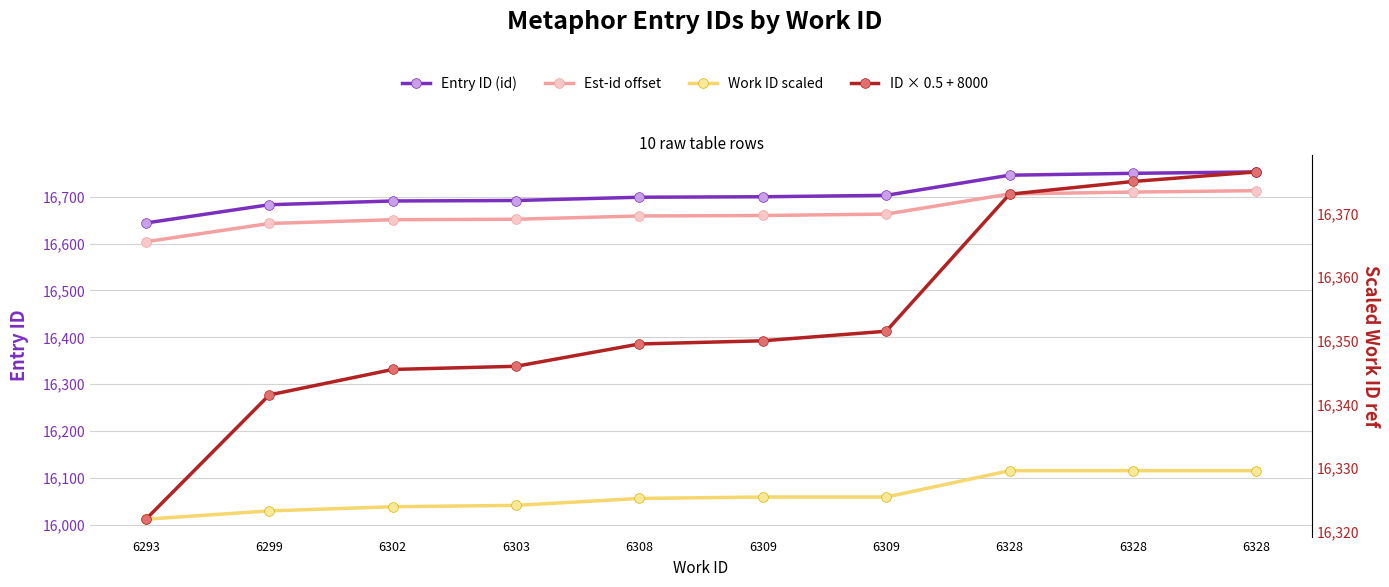

What is the sum of all Entry ID (id) values?

167061.0